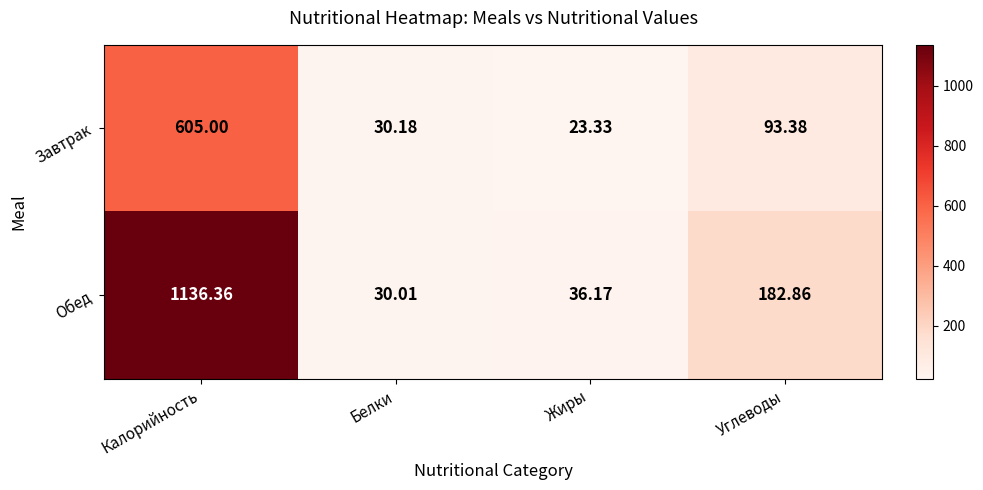

Rank the categories by Завтрак value from lowest to highest.

Жиры, Белки, Углеводы, Калорийность